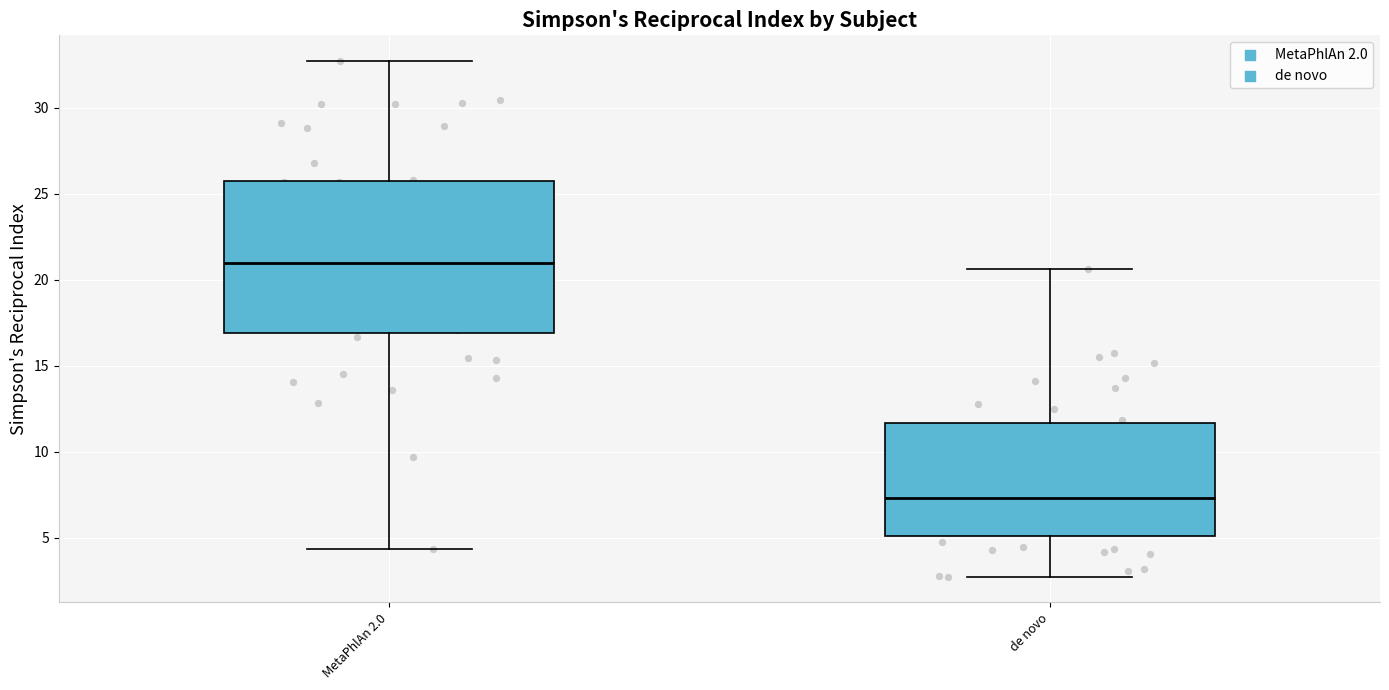

Reading left to right, read every box against the y-axis: the position of its median line, the range the box covers, and the ends of its whiskers. The values are not printed on the chart, so give them approximately, as read against the axis.

MetaPhlAn 2.0: median 21.0, box 17.0 to 25.5, whiskers 4.5 to 32.5
de novo: median 7.5, box 5.0 to 11.5, whiskers 2.5 to 20.5